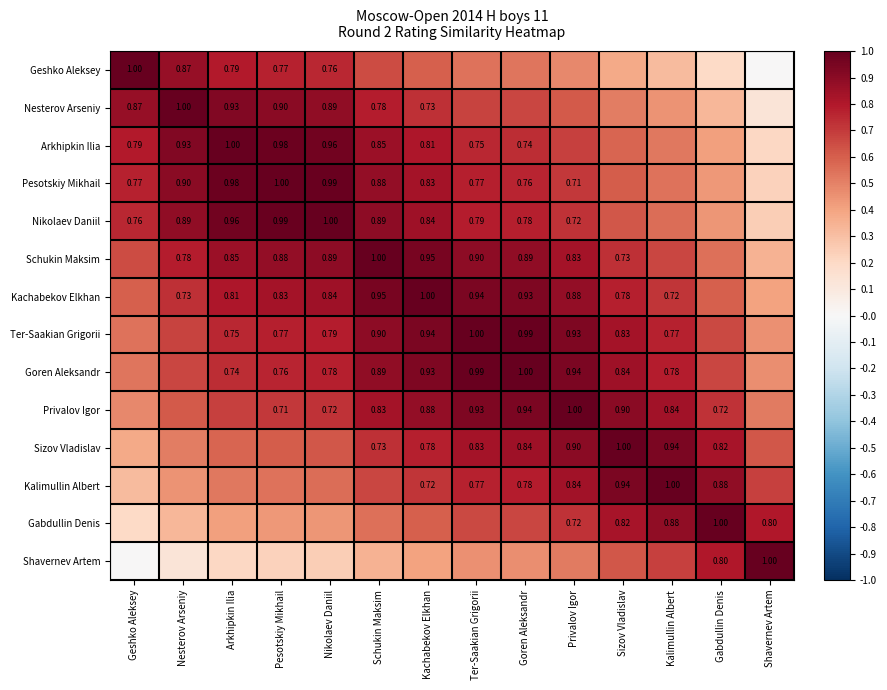

Rank the series at Kachabekov Elkhan from lowest to highest value.

Shavernev Artem, Geshko Aleksey, Gabdullin Denis, Kalimullin Albert, Nesterov Arseniy, Sizov Vladislav, Arkhipkin Ilia, Pesotskiy Mikhail, Nikolaev Daniil, Privalov Igor, Goren Aleksandr, Ter-Saakian Grigorii, Schukin Maksim, Kachabekov Elkhan